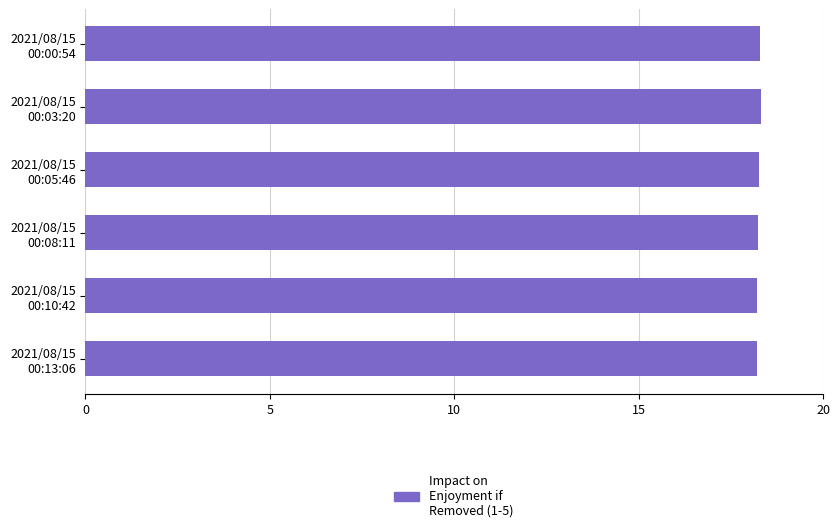

What is the value of the 2nd bar from the top?

18.3